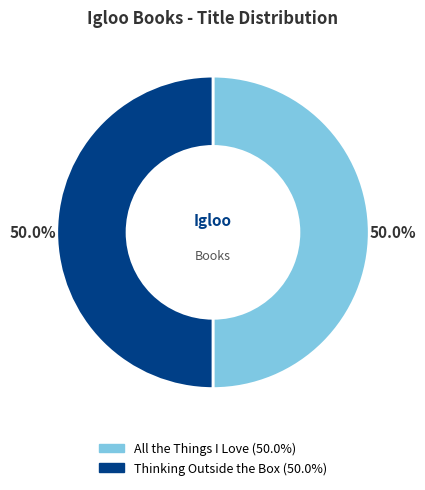

Count the number of slices in the pie.

2